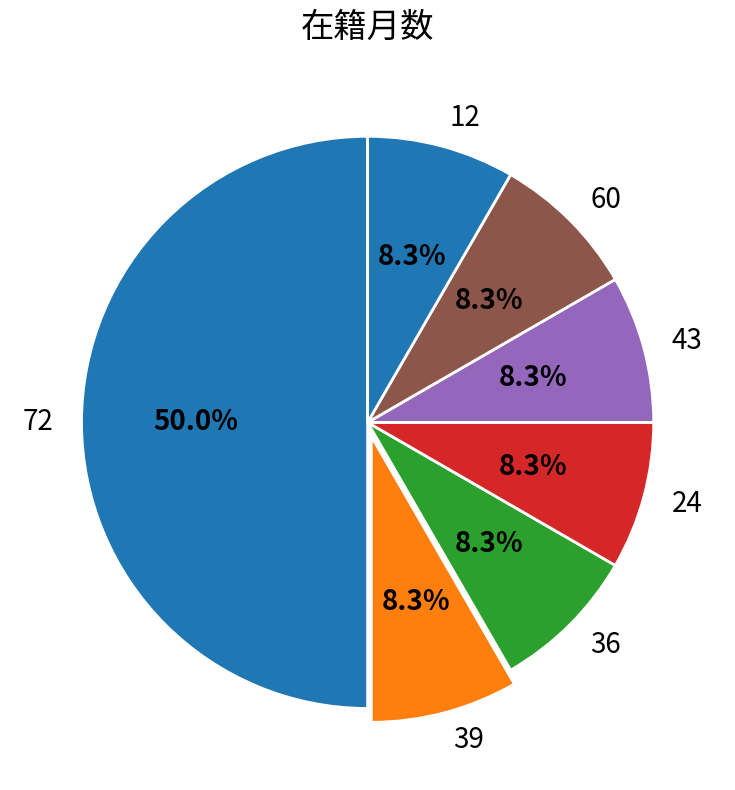

How much of the chart is everything except 60?

91.7%